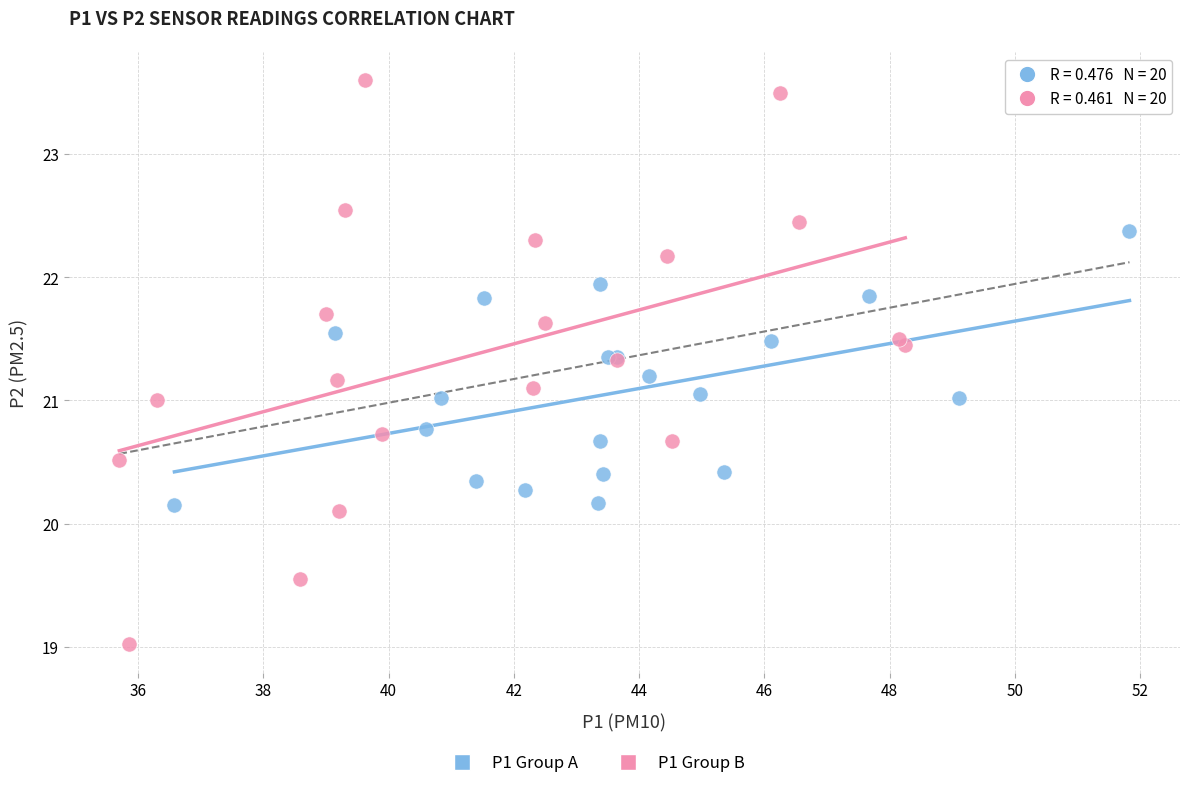

Which series has the largest Y range (max minus min)?

P1 Group B